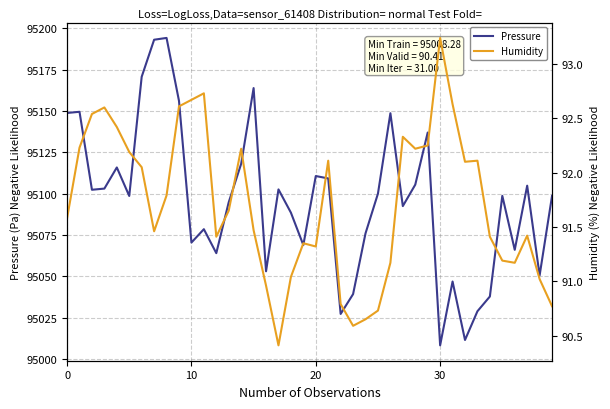

Does the chart display data point markers on the line(s)?

No